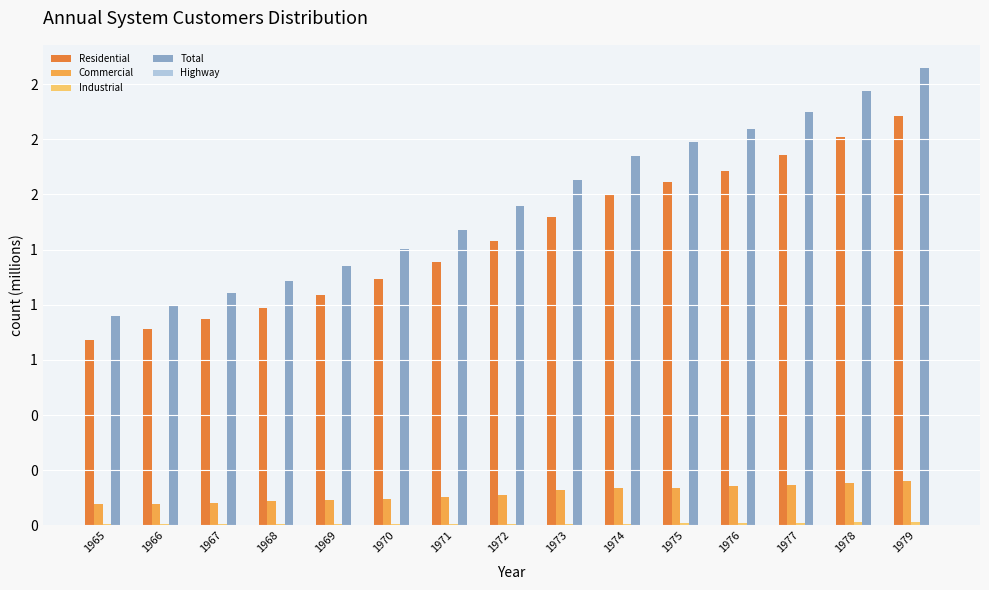

At which label is Highway closest to 0?

1965